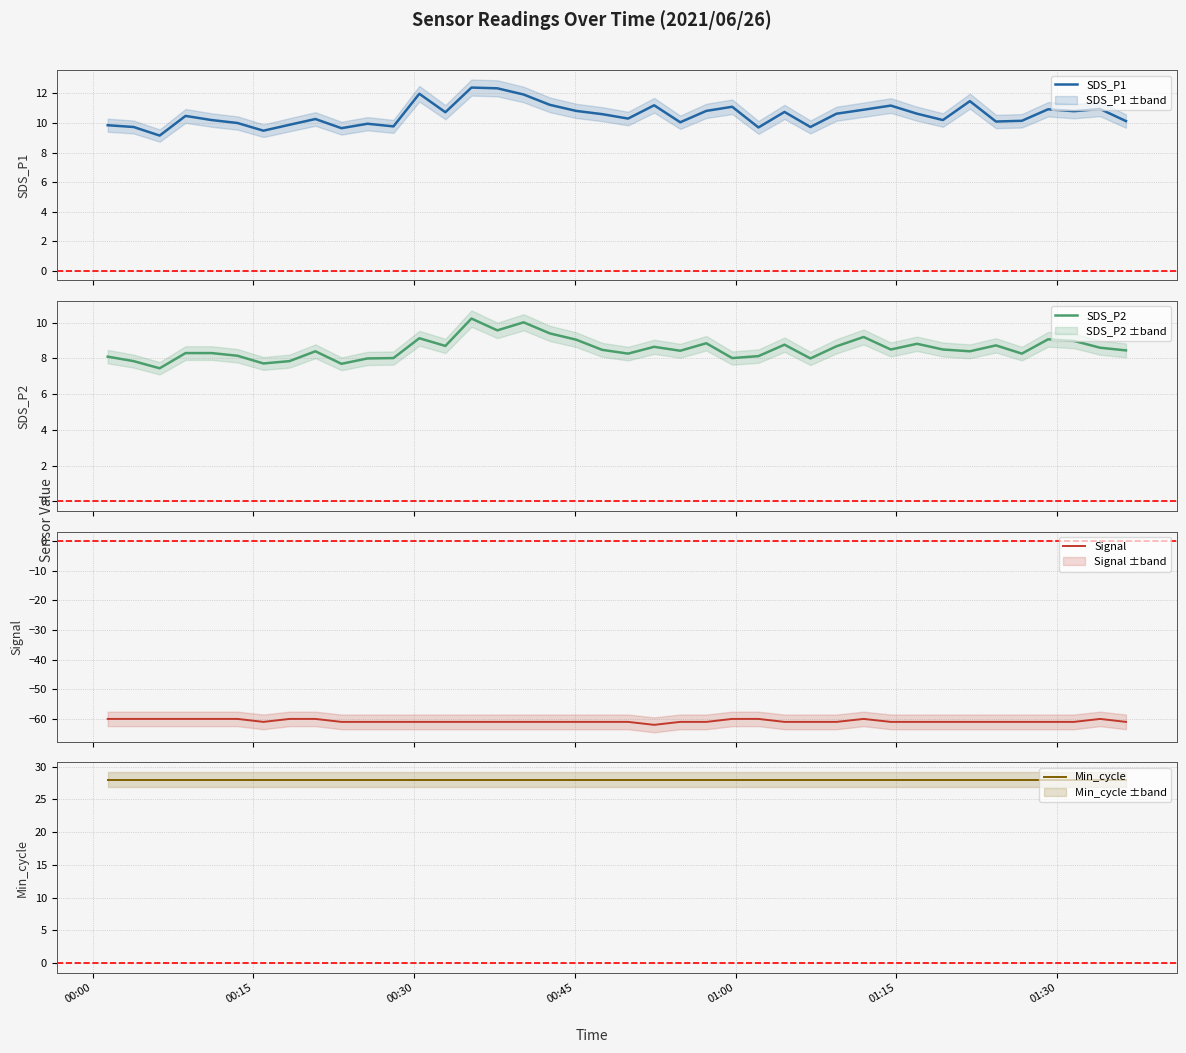

How many values in the SDS_P1 series are below 10?

10